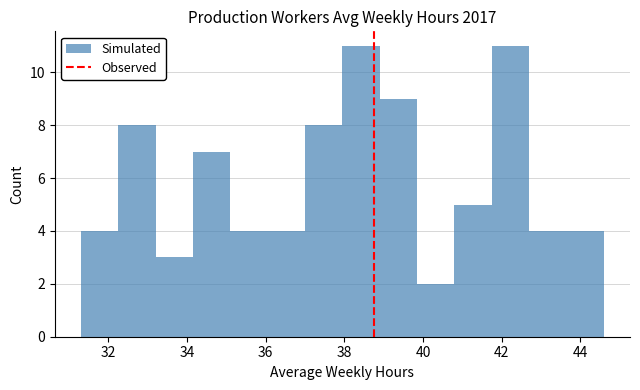

Reading left to right, transcribe this chart: for each bar, give the range it covers on the x-axis and its height. Neither the bar edges nor the heights are printed on the chart, so give them approximately, as read against the axes.

31.30 to 32.25: 4
32.25 to 33.20: 8
33.20 to 34.15: 3
34.15 to 35.10: 7
35.10 to 36.05: 4
36.05 to 37.00: 4
37.00 to 37.95: 8
37.95 to 38.90: 11
38.90 to 39.85: 9
39.85 to 40.80: 2
40.80 to 41.75: 5
41.75 to 42.70: 11
42.70 to 43.65: 4
43.65 to 44.60: 4